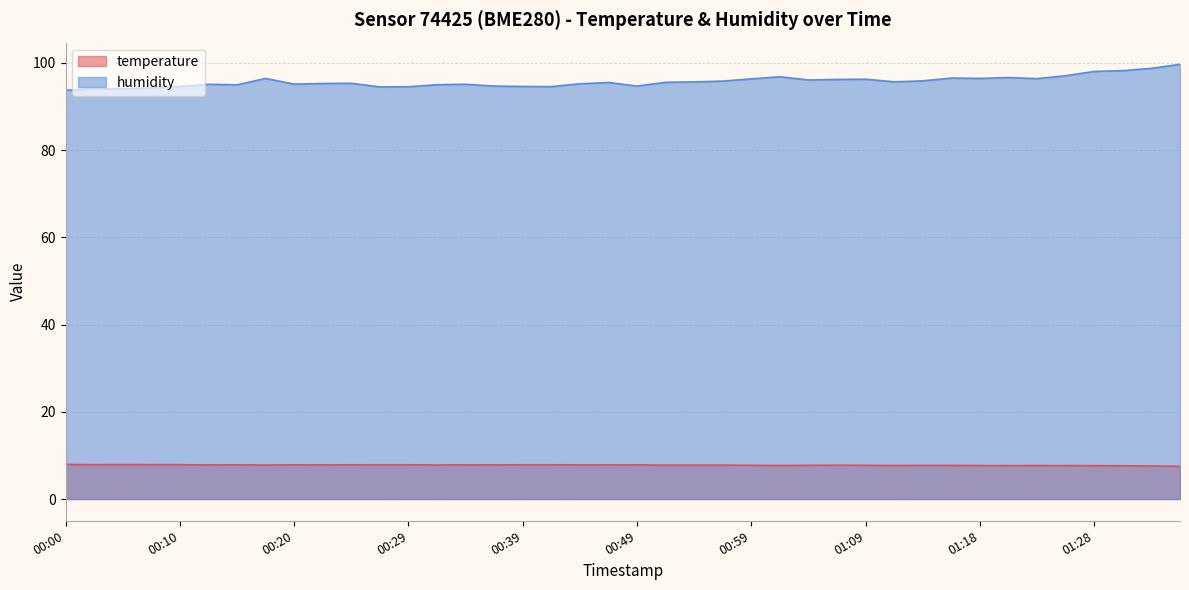

How many interior local peaks does the temperature series have?

9